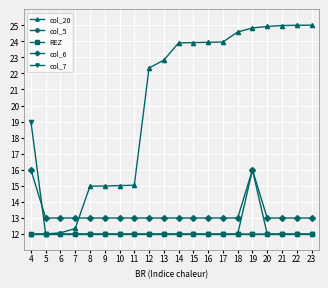

What is the value of the col_7 point at the 20th from the left?

12.0